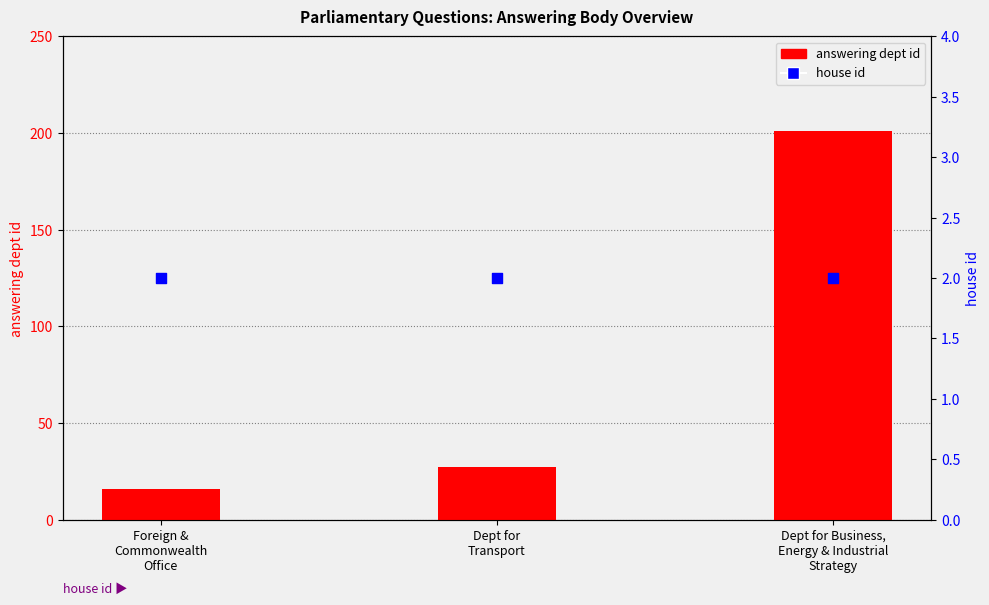

Which series reaches the maximum Y coordinate?

answering dept id